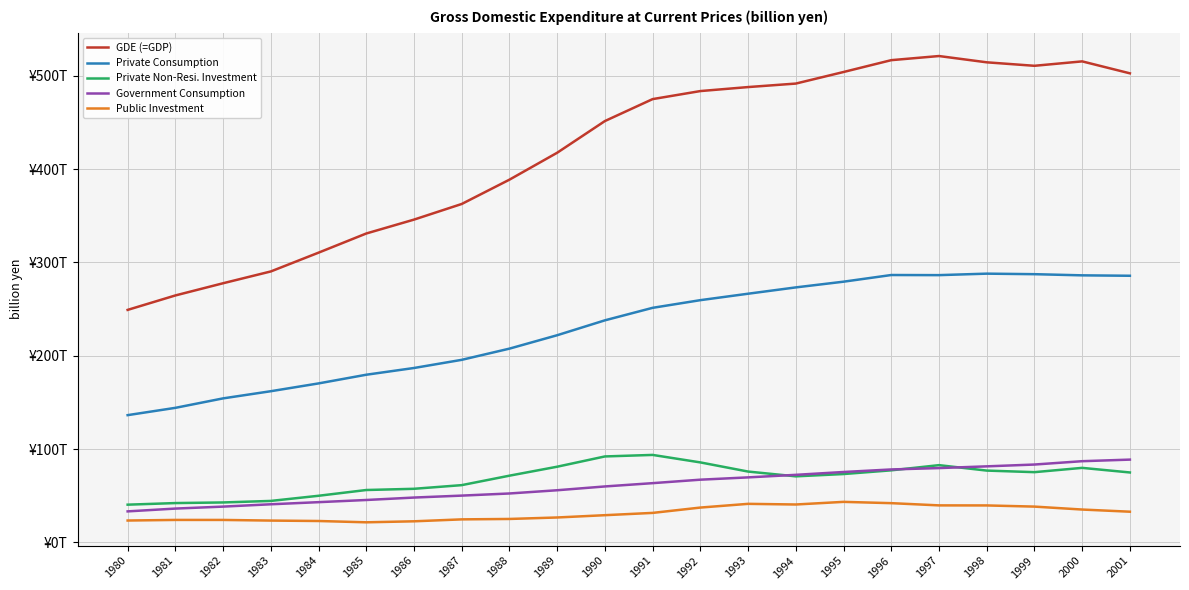

Reading left to right, extract all data points from this chart.

GDE (=GDP): 249094.1	264576.1	277653.6	290298.8	310432.2	330968.9	345852.4	362603.6	388661.3	417507.1	451472.8	474993.3	483607.4	487891.2	491639.6	504037.5	516728.8	521153.2	514417.9	510687.3	515424.4	502618.3
Private Consumption: 136296.3	144122.6	154266.6	161944.1	170303.5	179612.1	186830.3	195574.4	207573.9	221941.4	237906.4	251307.7	259528.2	266425.1	273200.1	279326.7	286471.3	286348.0	287933.4	287364.7	286120.7	285671.6
Private Non-Resi. Investment: 40354.0	42070.5	42730.3	44370.1	49889.4	56067.0	57362.5	61287.5	71429.3	81035.3	92040.1	93674.4	85646.3	75841.2	70716.4	73180.5	77149.8	82705.5	76886.1	75198.1	79793.4	74865.6
Government Consumption: 33164.6	36170.3	38279.4	40776.0	43044.5	45366.2	47984.6	50066.0	52349.3	55810.9	59881.6	63415.2	67132.4	69599.2	72321.5	75368.7	78094.6	79575.9	81418.0	83365.5	86946.4	88645.1
Public Investment: 23366.7	24007.8	23991.7	23308.9	22849.7	21457.5	22529.4	24601.3	25043.5	26624.1	29081.9	31535.6	37251.3	41238.0	40540.2	43361.2	41975.3	39592.9	39531.6	38284.9	35135.2	32819.1